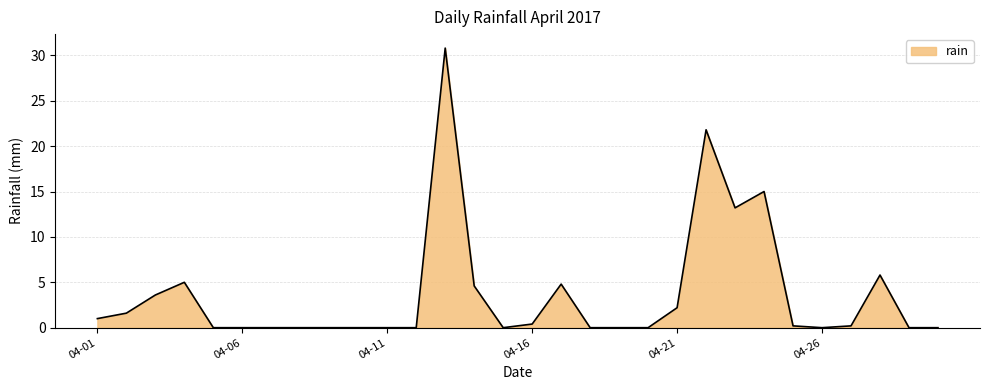

What is the difference between the maximum and minimum values?

30.8